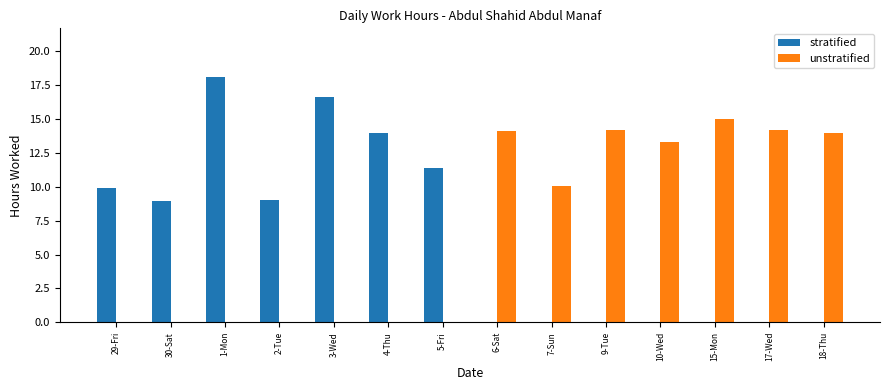

Where does the unstratified series first go above 10?

6-Sat